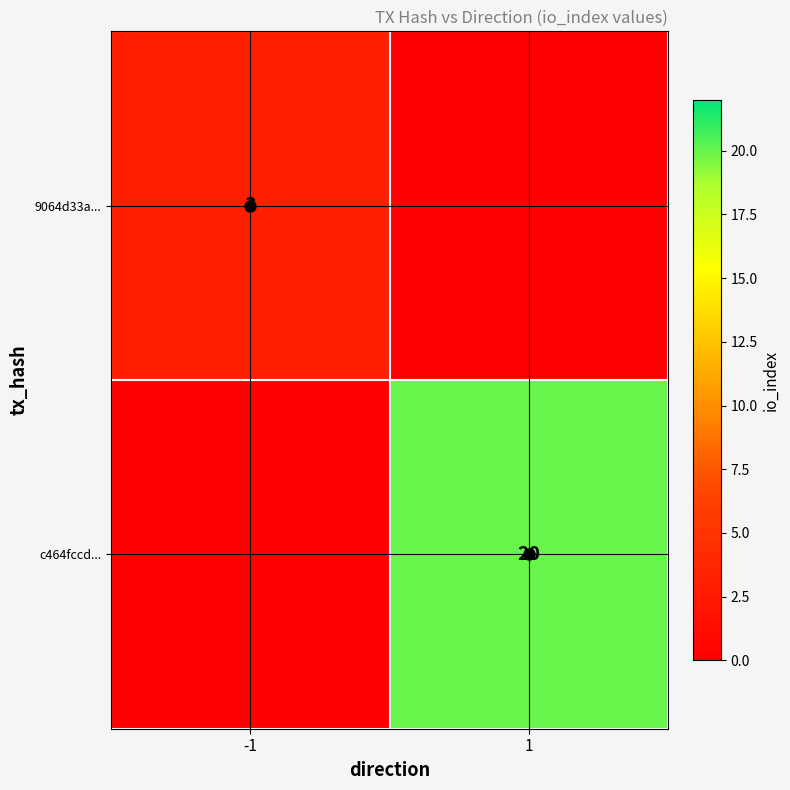

What is the sum of all 9064d33a... values?

3